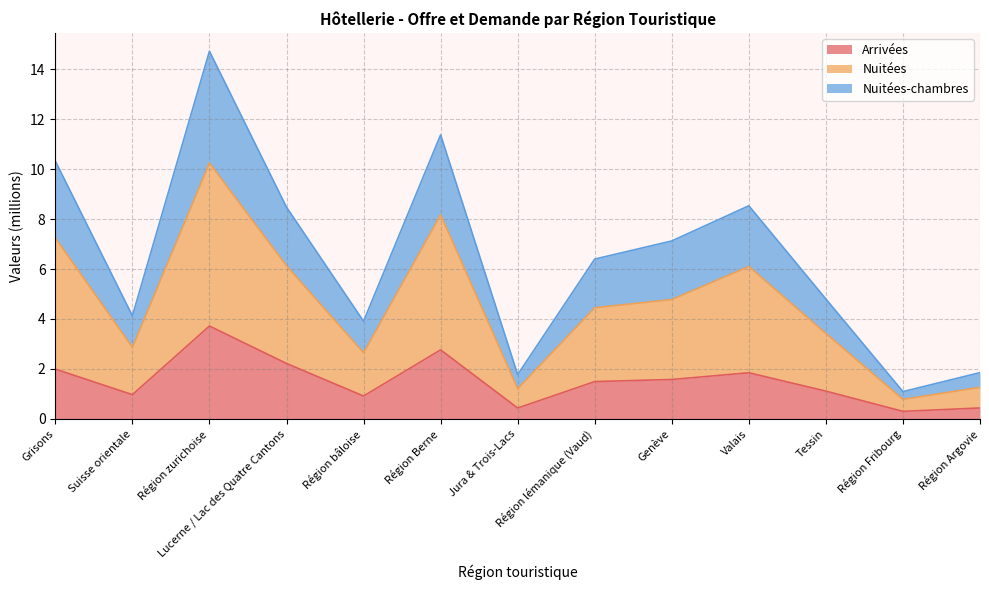

How many lines are shown in the chart?

3